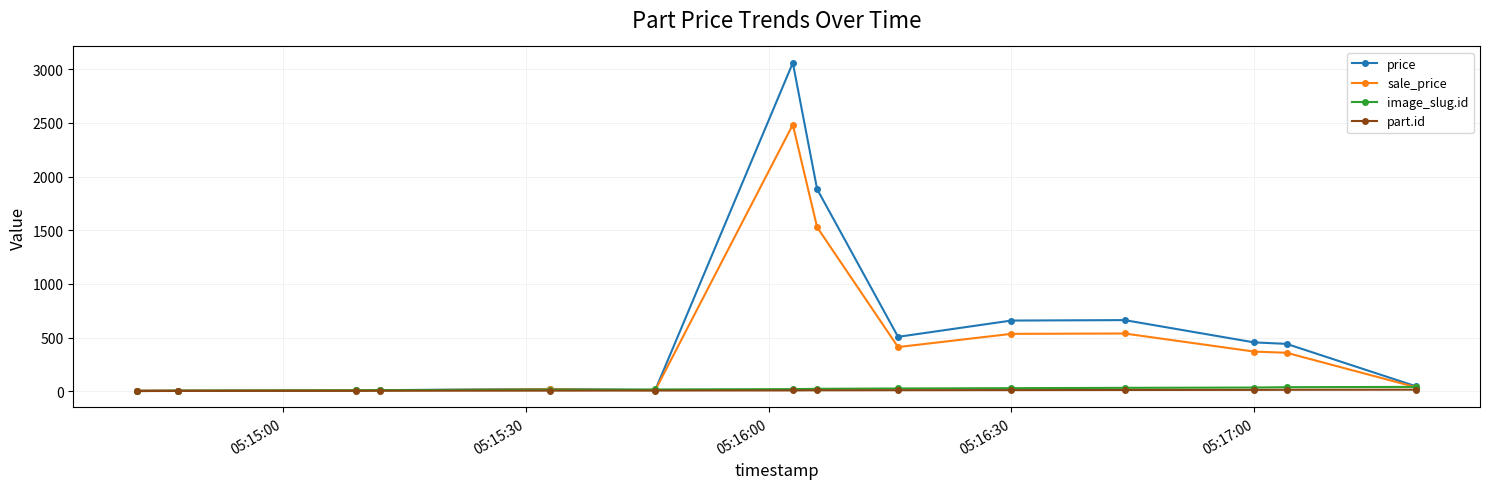

After their last crossing, which series has the higher values: image_slug.id or sale_price?

image_slug.id